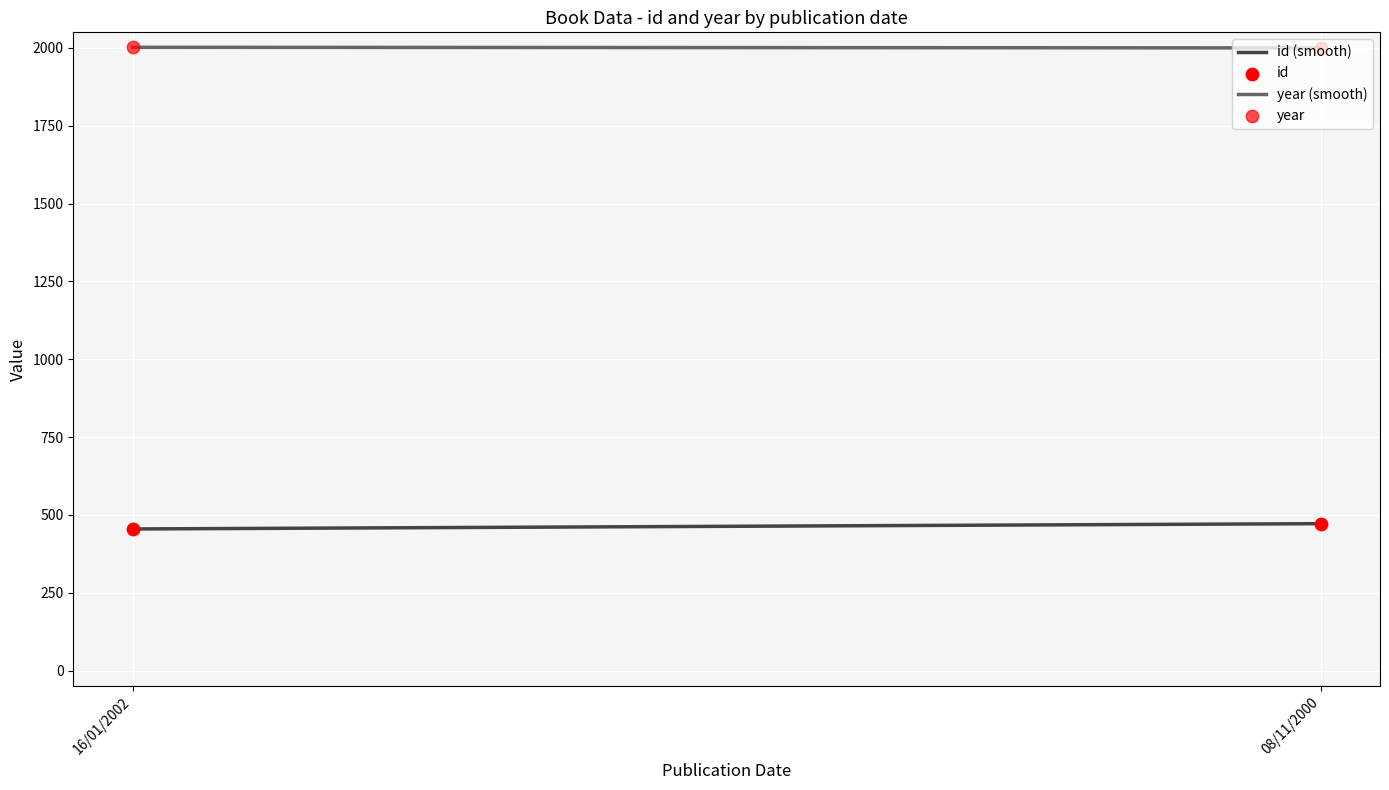

Which series has the largest total across all categories?

year (smooth)